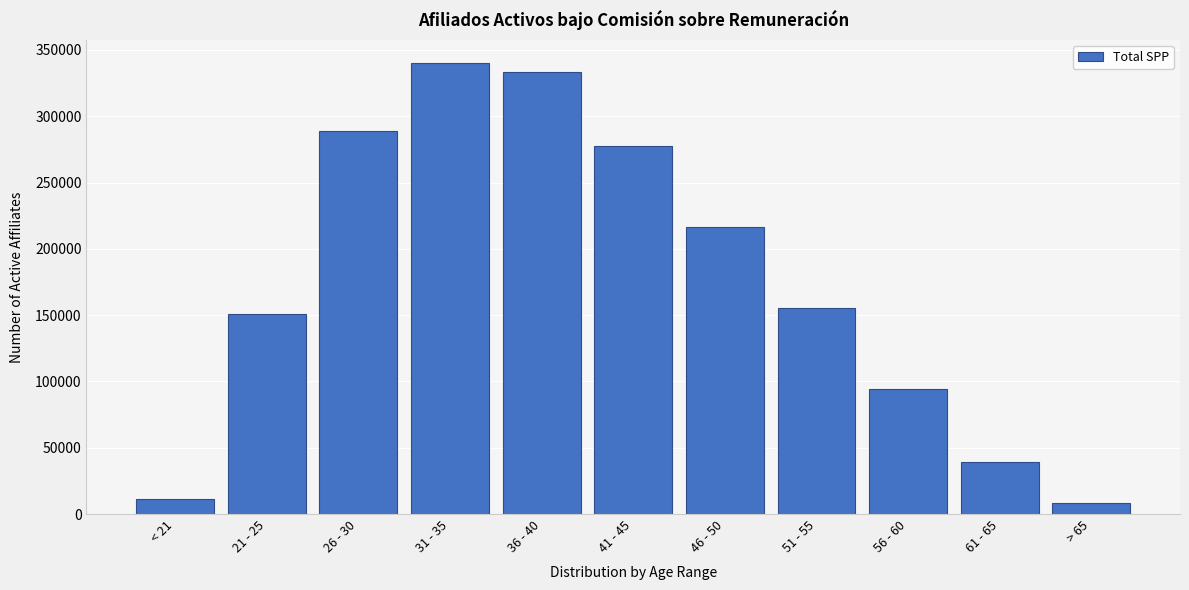

Reading left to right, what are all the values shown in this chart?

11291	150532	288900	340505	333395	277859	216181	155326	94392	39589	8481